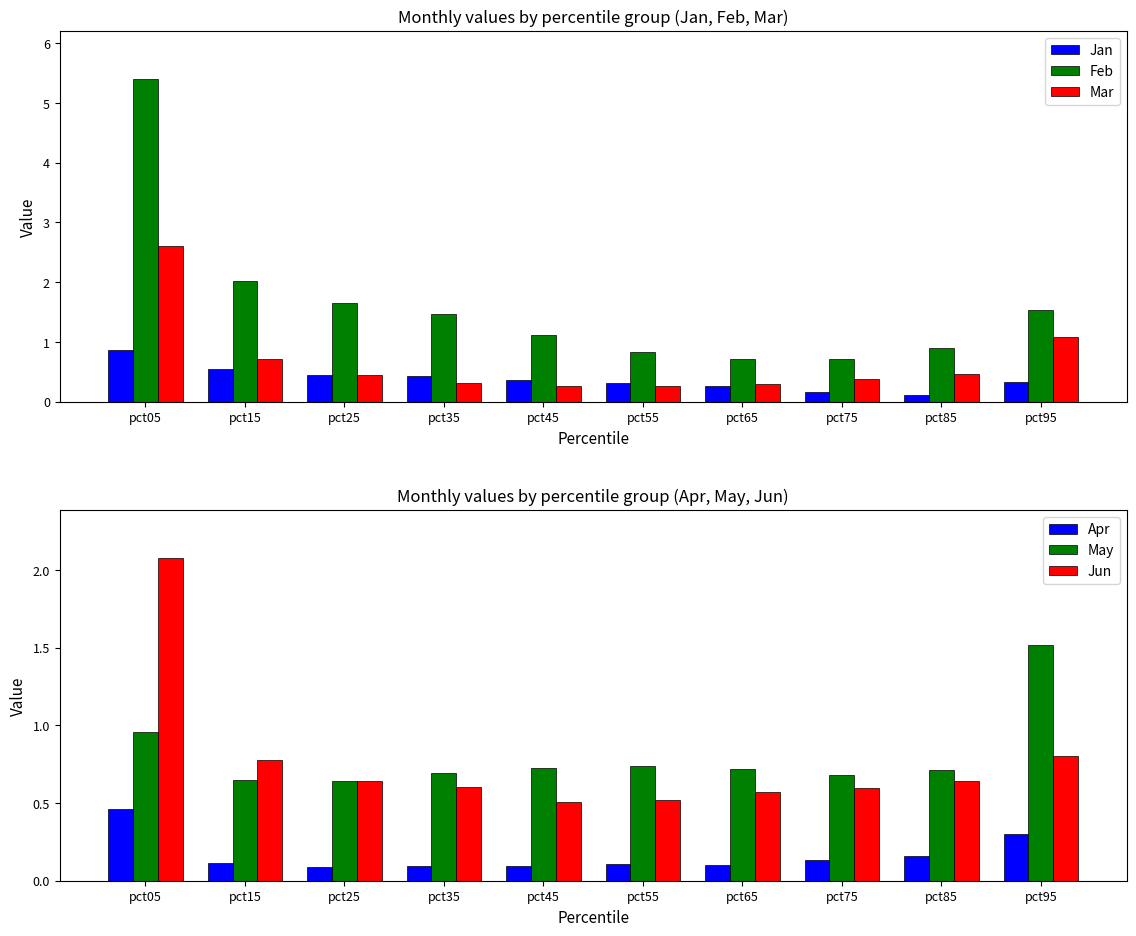

How many groups of bars are there?

10